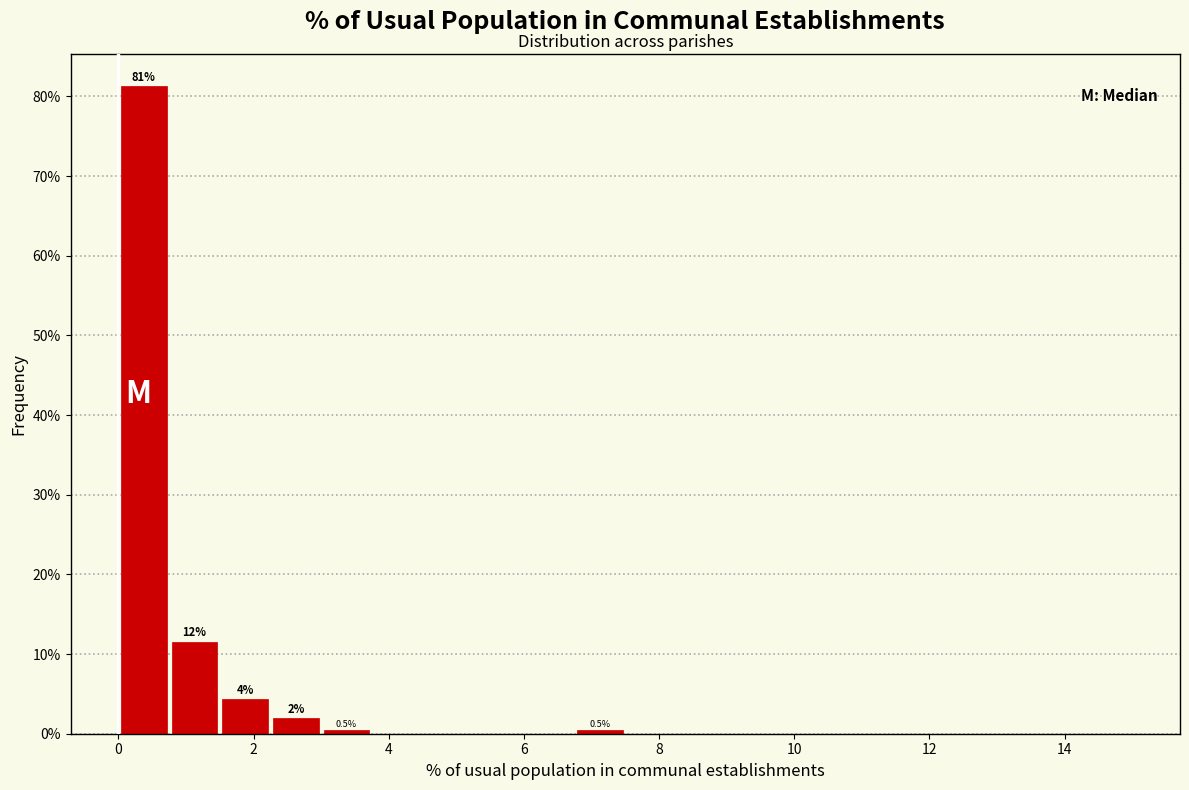

Read against the x-axis, roughly where is the centre of the tallest bar?

0.4